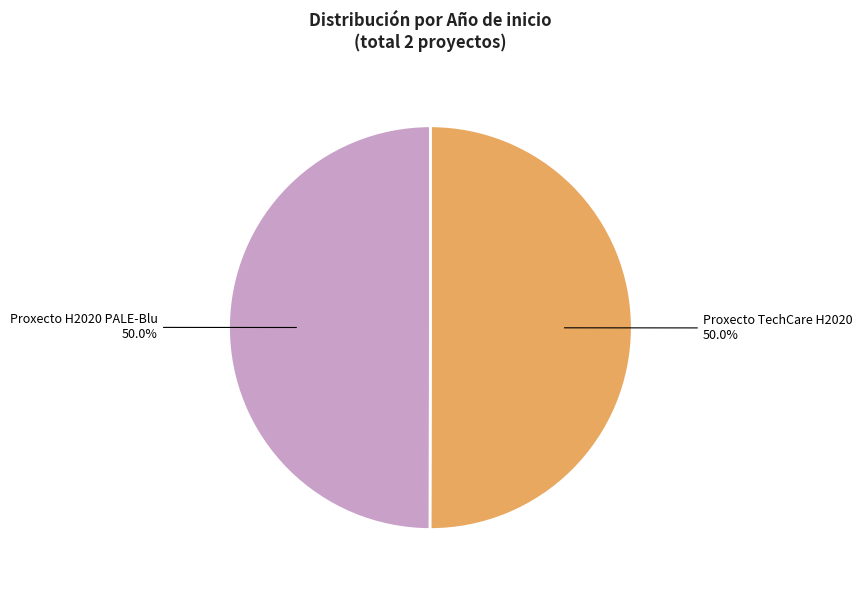

Count the number of slices in the pie.

2